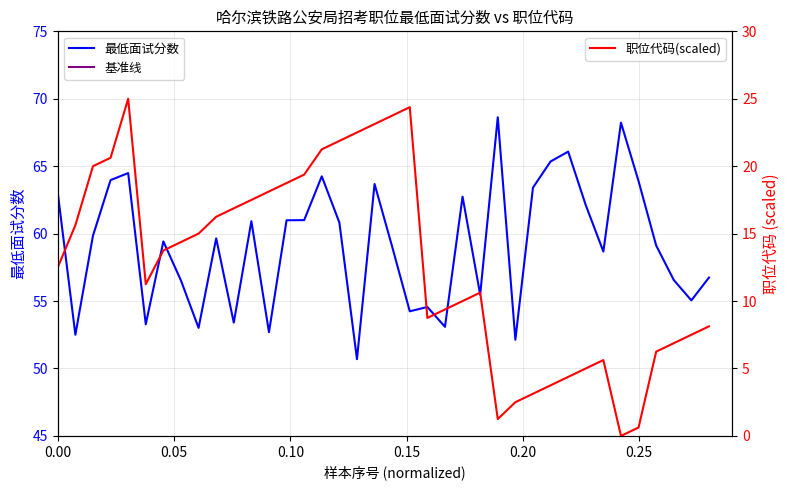

What is the average value of the 职位代码(scaled) series?

12.8